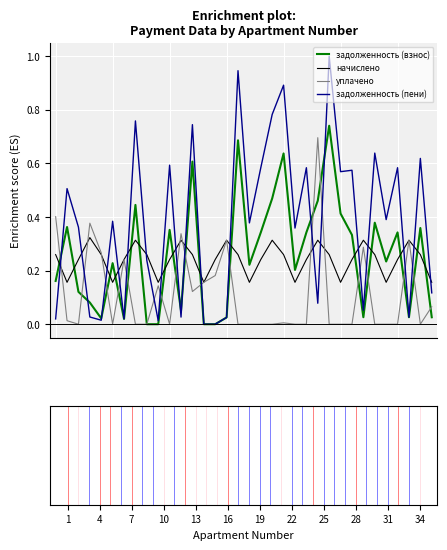

How many intersections are there between задолженность (взнос) and начислено?

16